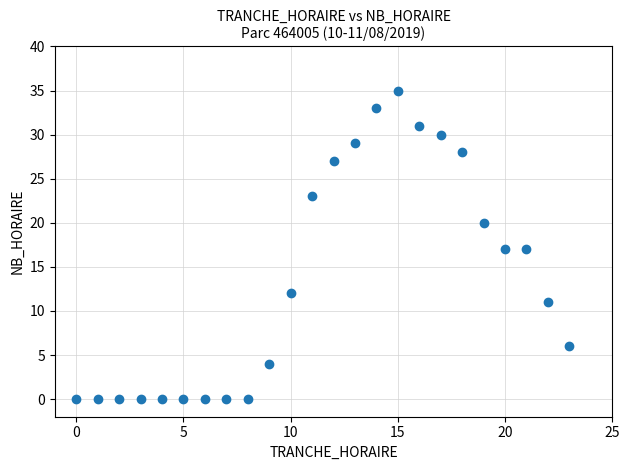

What is the range of X values (max minus min)?

23